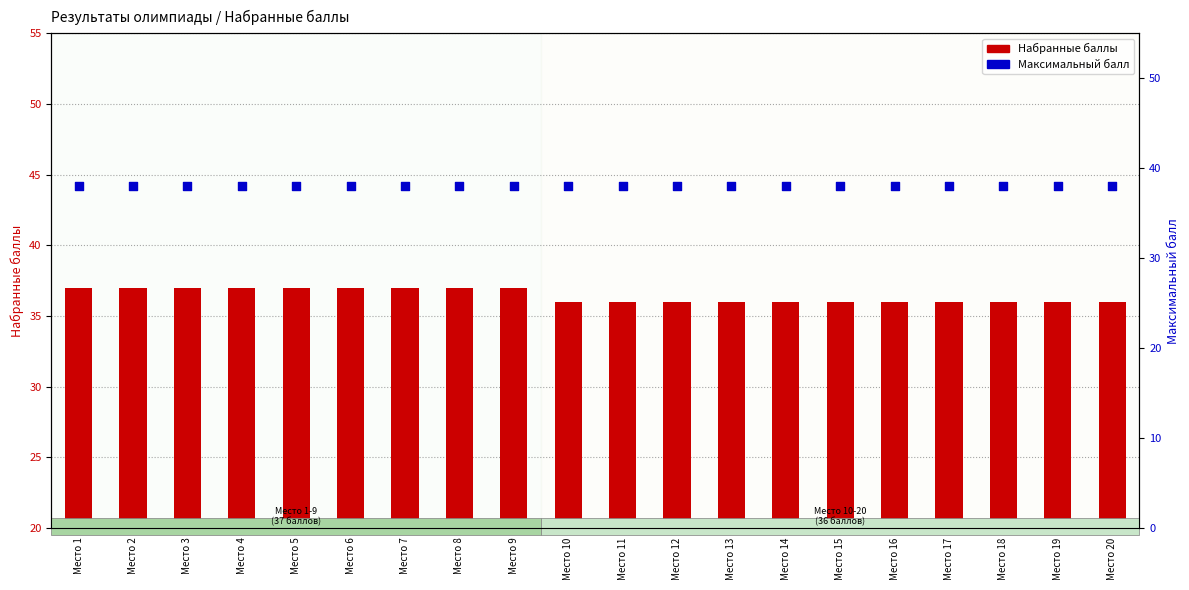

Which series contains the highest Y value?

Максимальный балл